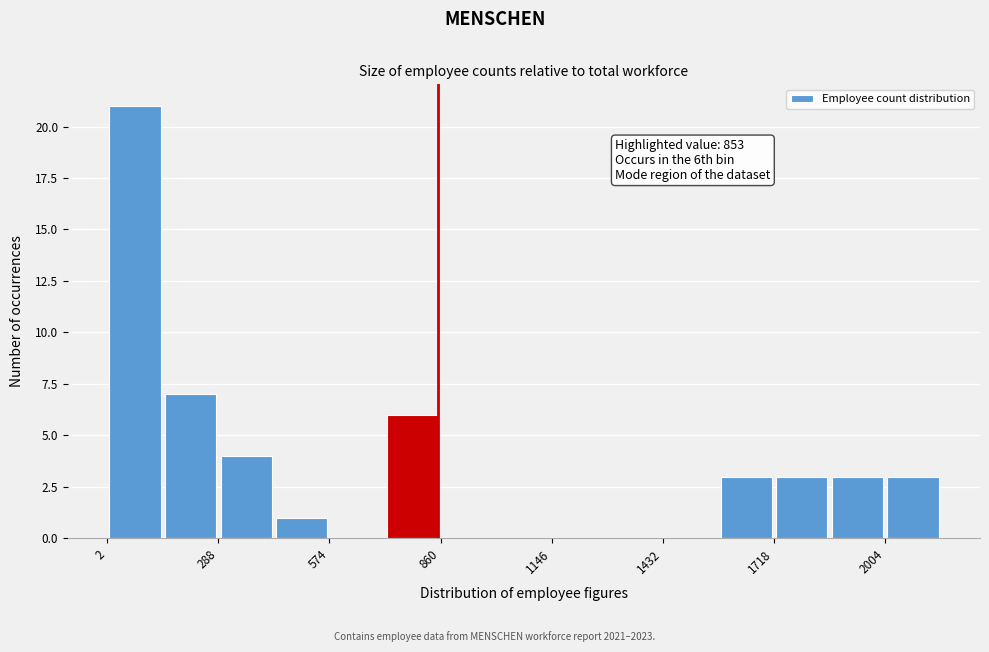

Read against the x-axis, roughly where is the centre of the tallest bar?

50